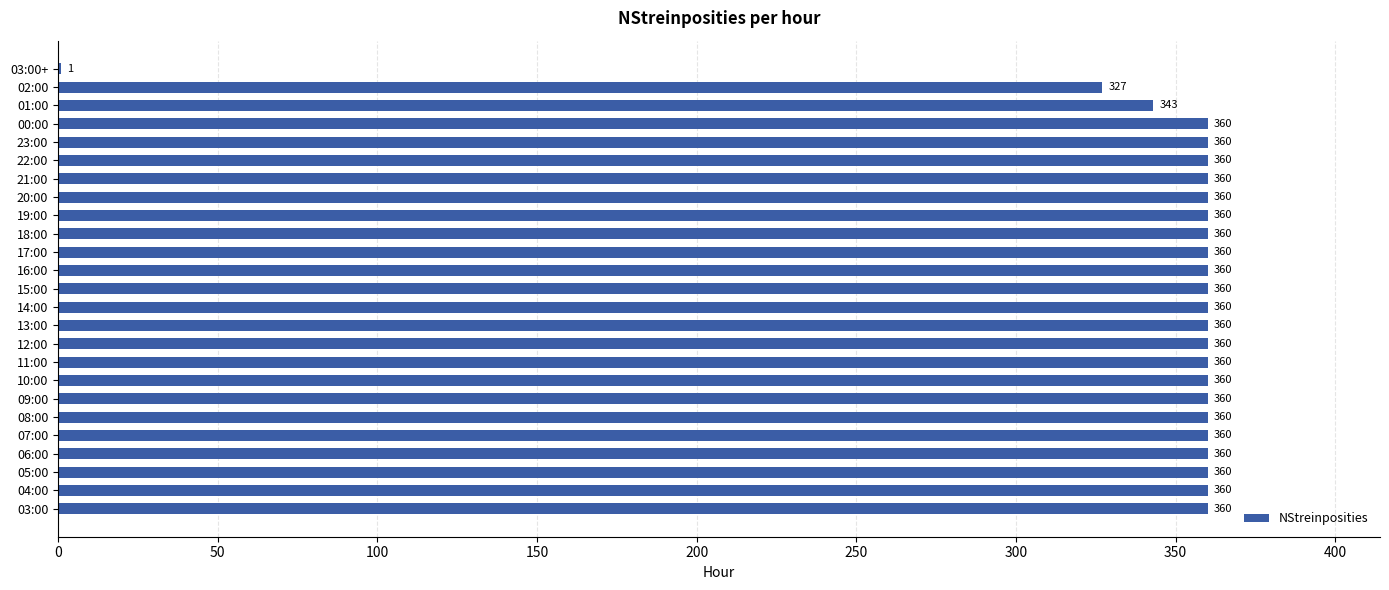

What is the ratio of the value at 23:00 to the value at 11:00?

1.0